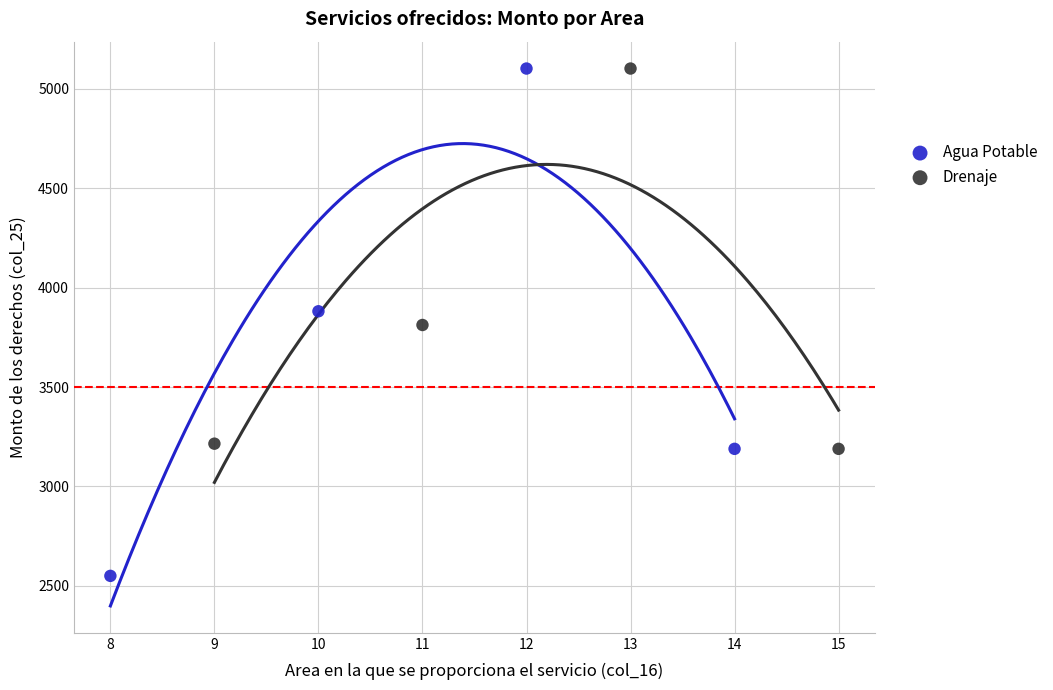

Which series contains the lowest Y value?

Agua Potable